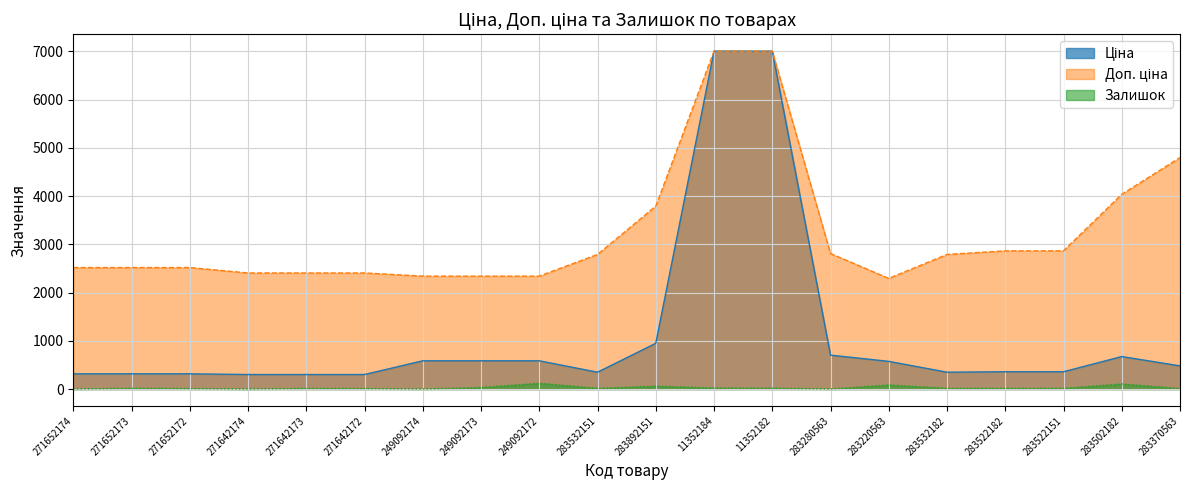

True or false: Ціна and Залишок cross at least once.

False